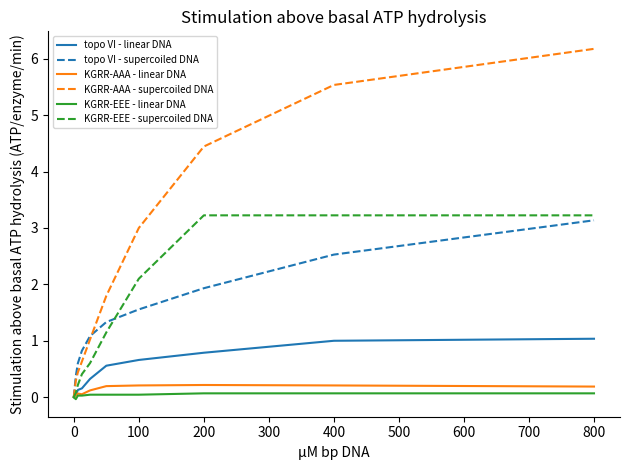

Which series has the largest total across all categories?

KGRR-AAA - supercoiled DNA